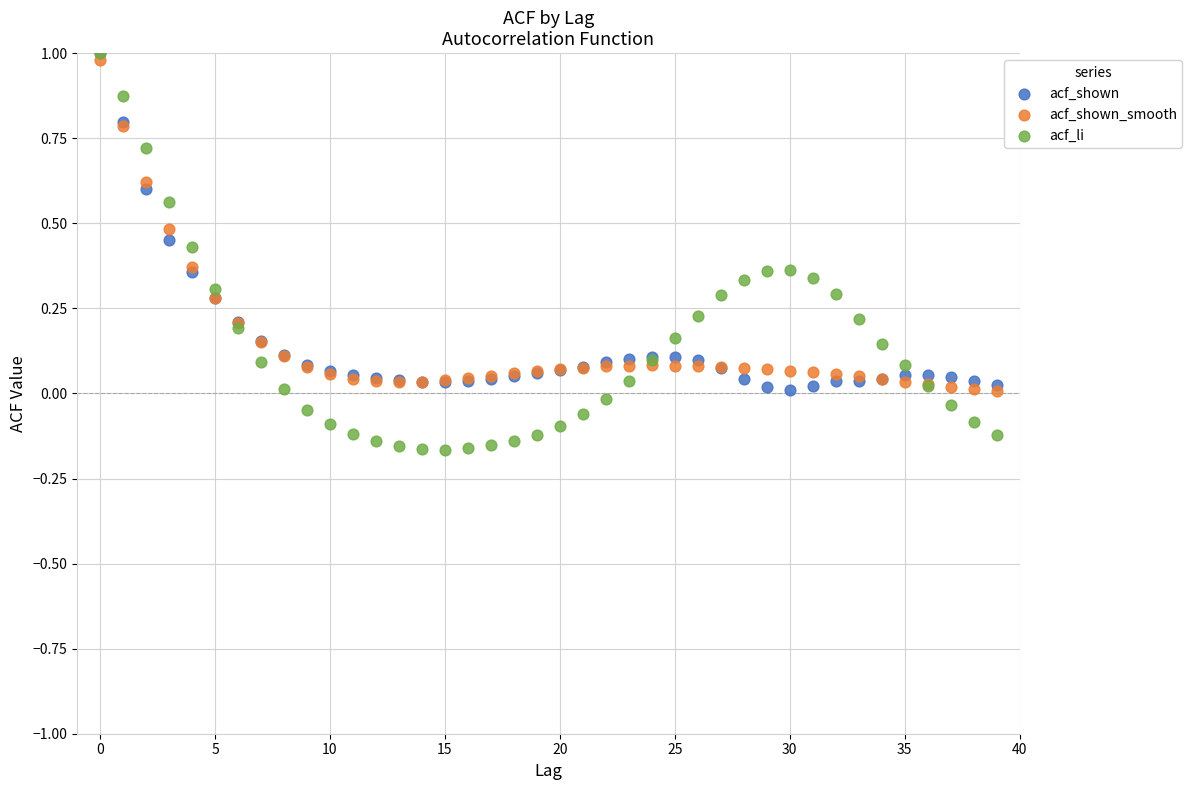

Which series has the widest spread of Y values?

acf_li